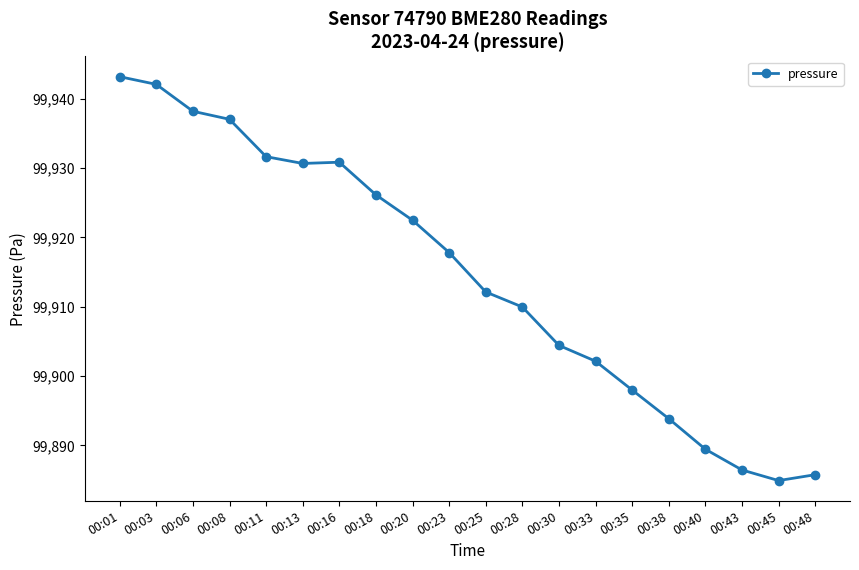

What is the minimum value shown in the chart?

99884.9